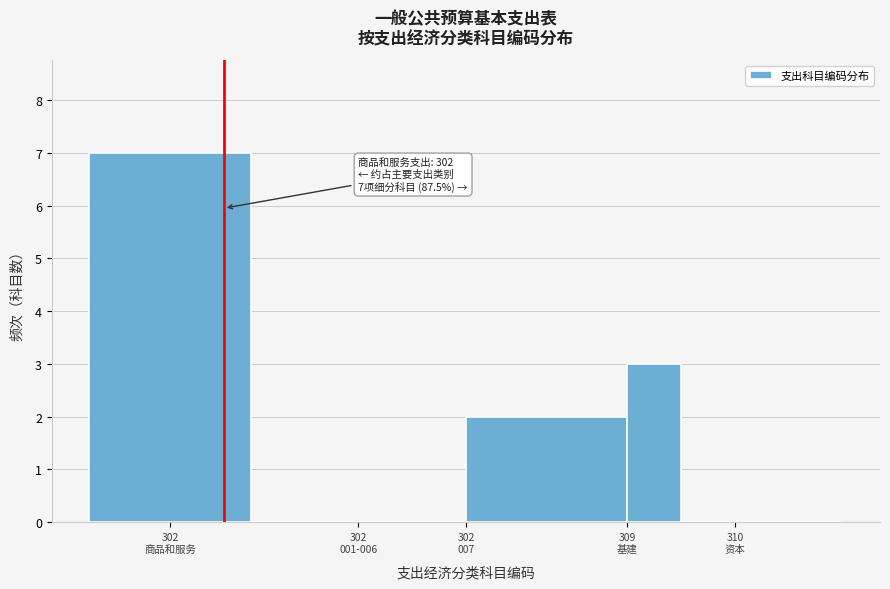

What is the maximum value shown in the chart?

7